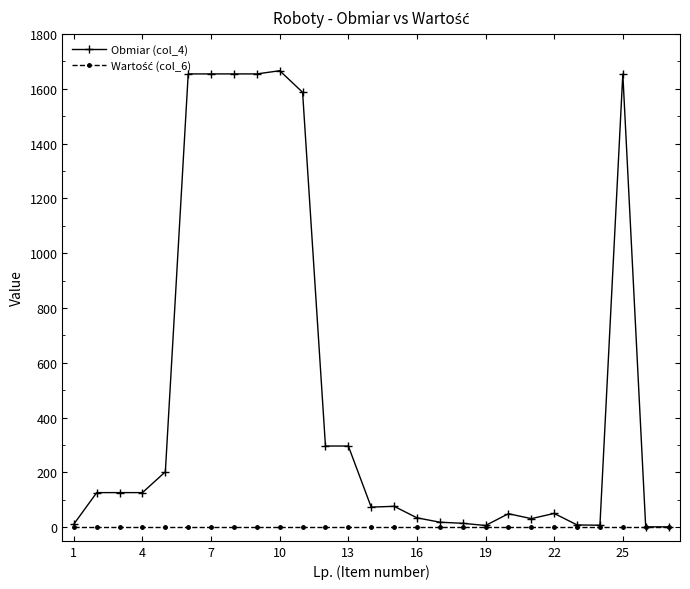

Which series has the largest total across all categories?

Obmiar (col_4)